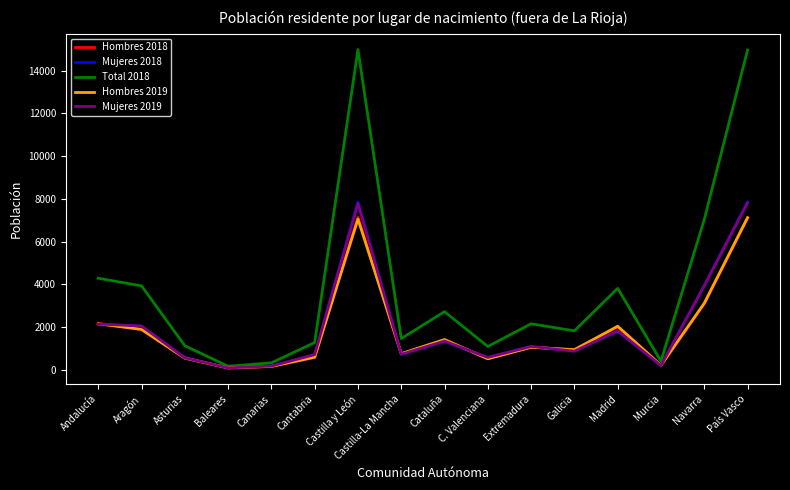

Which series has the largest range (max minus min)?

Total 2018